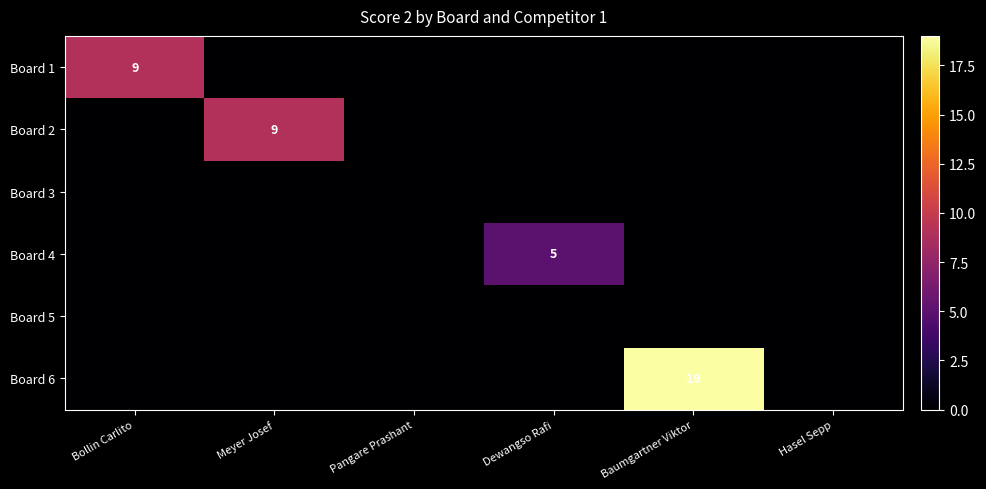

The Board 6 series shows 19 at Baumgartner Viktor. True or false?

True